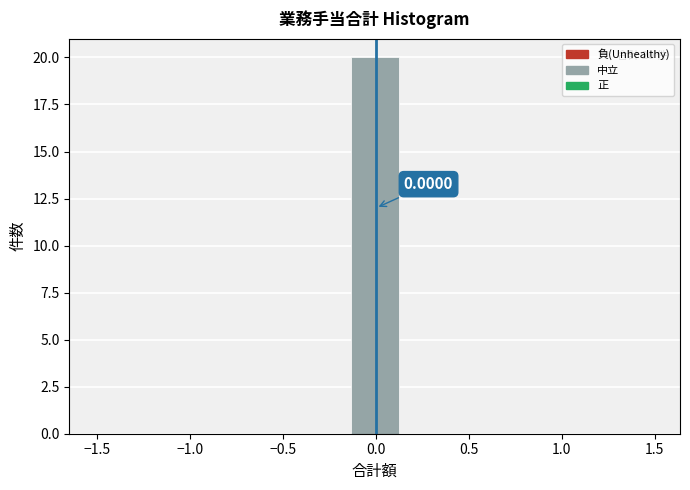

Which range on the x-axis has the tallest bar?

-0.15 to 0.15